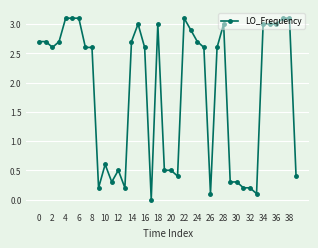

True or false: the data has more than 2 interior local peaks.

True